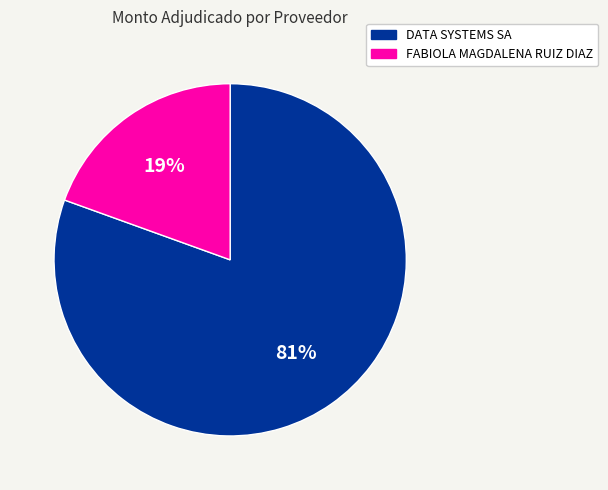

Is it true that DATA SYSTEMS SA is 81% of the pie?

True